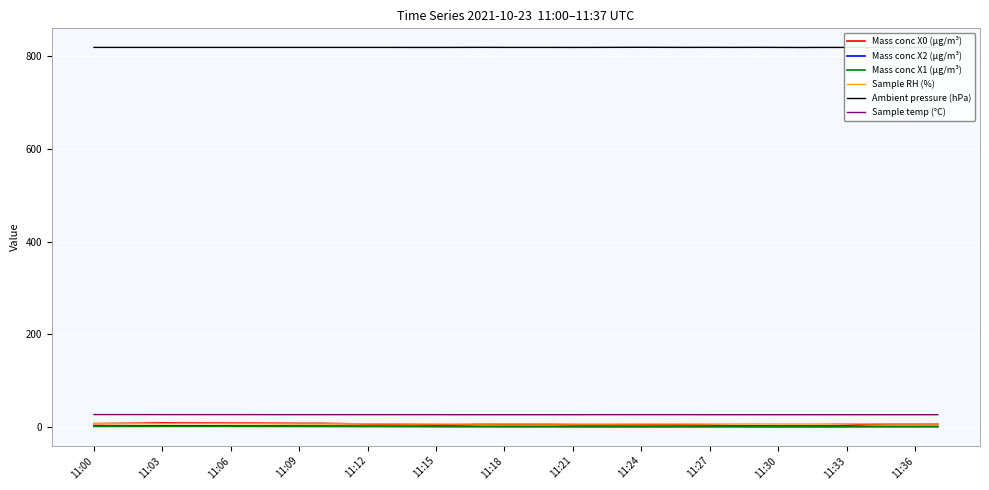

How many values in the Mass conc X0 (μg/m³) series exceed 6?

22